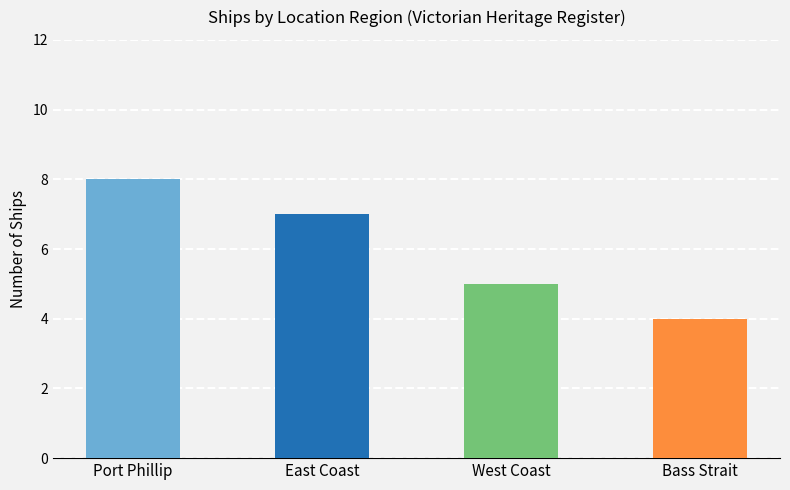

What is the greatest value displayed?

8